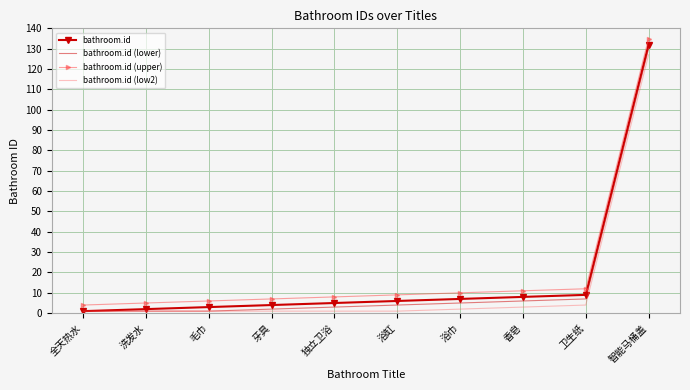

Is it true that bathroom.id (low2) equals 49 at 智能马桶盖?

False